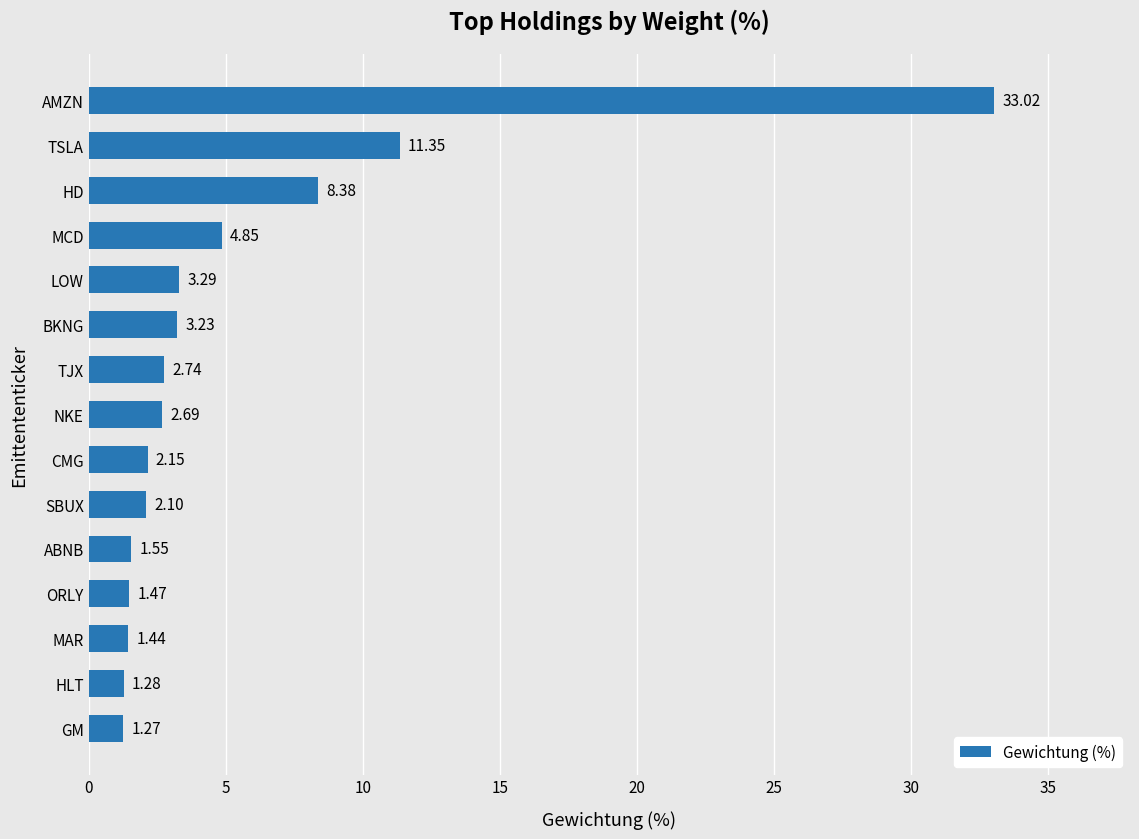

How many categories are shown in the chart?

15